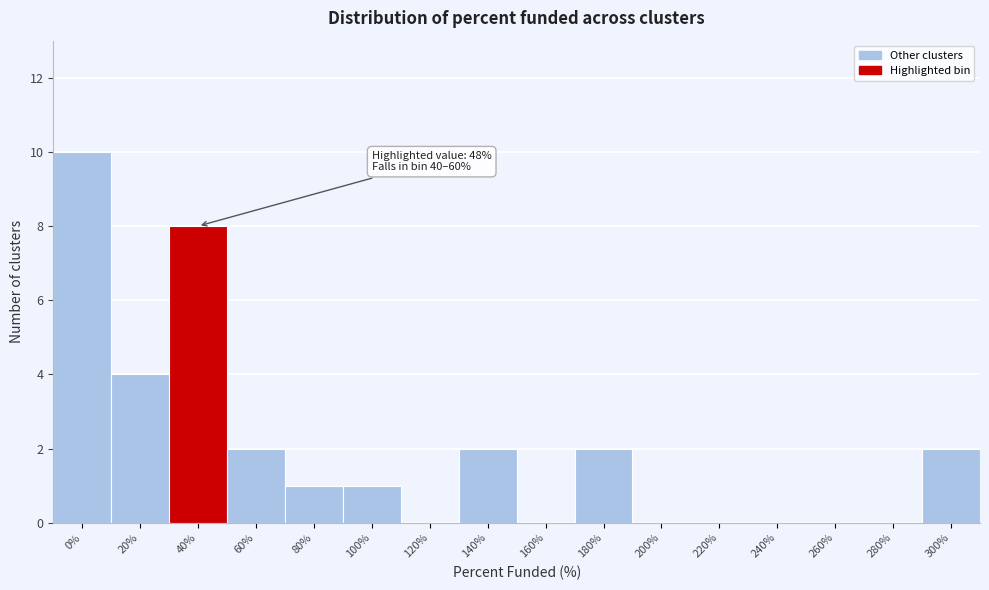

Reading right to left, extract all data points from this chart.

300%=2	280%=0	260%=0	240%=0	220%=0	200%=0	180%=2	160%=0	140%=2	120%=0	100%=1	80%=1	60%=2	40%=8	20%=4	0%=10